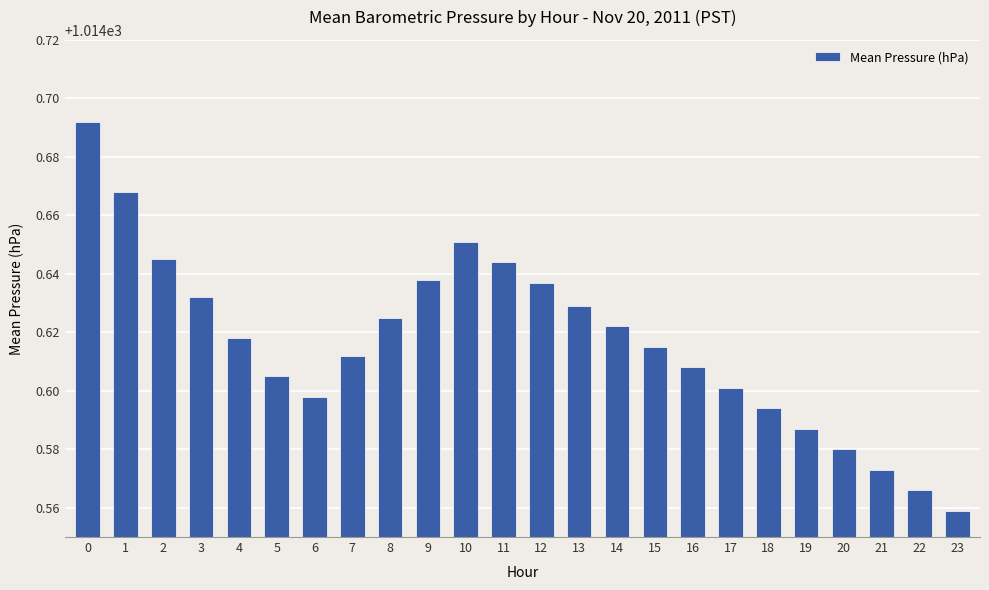

What is the difference between the second highest and minimum values?

0.1